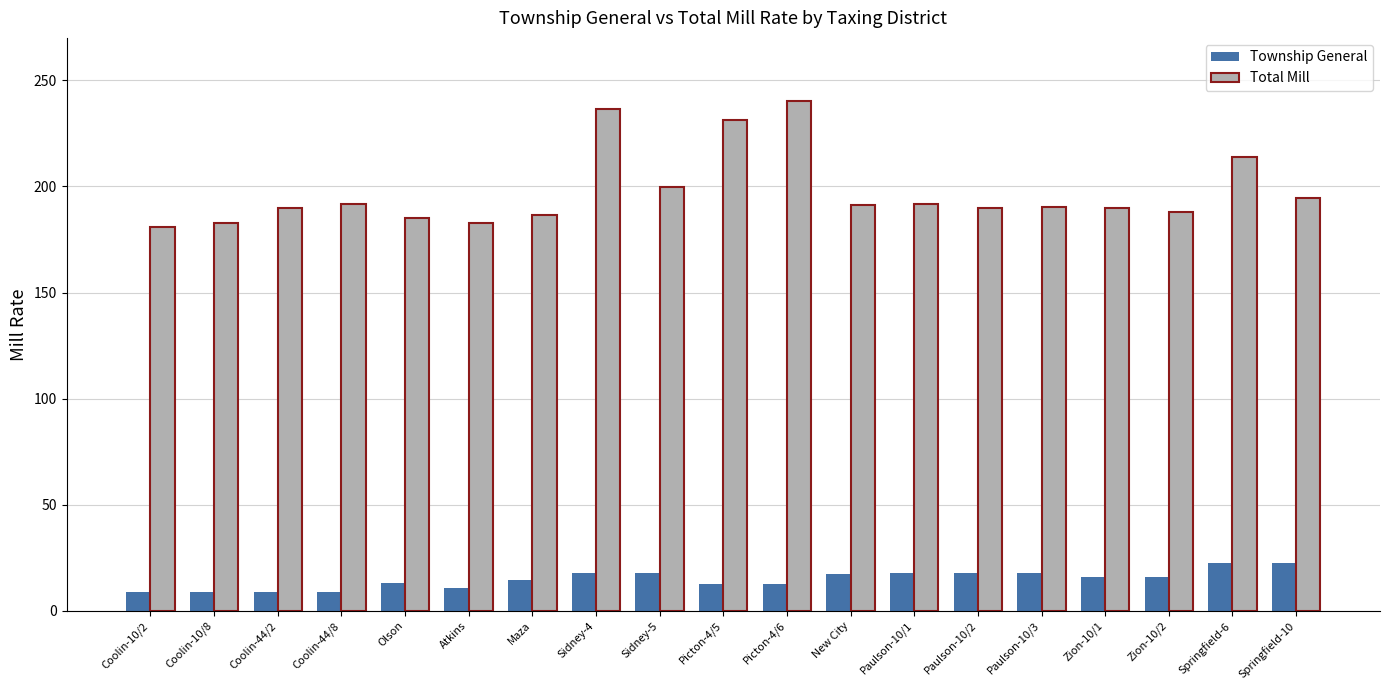

Is the value of Township General at Paulson-10/3 greater than the value of Total Mill at Coolin-10/8?

No